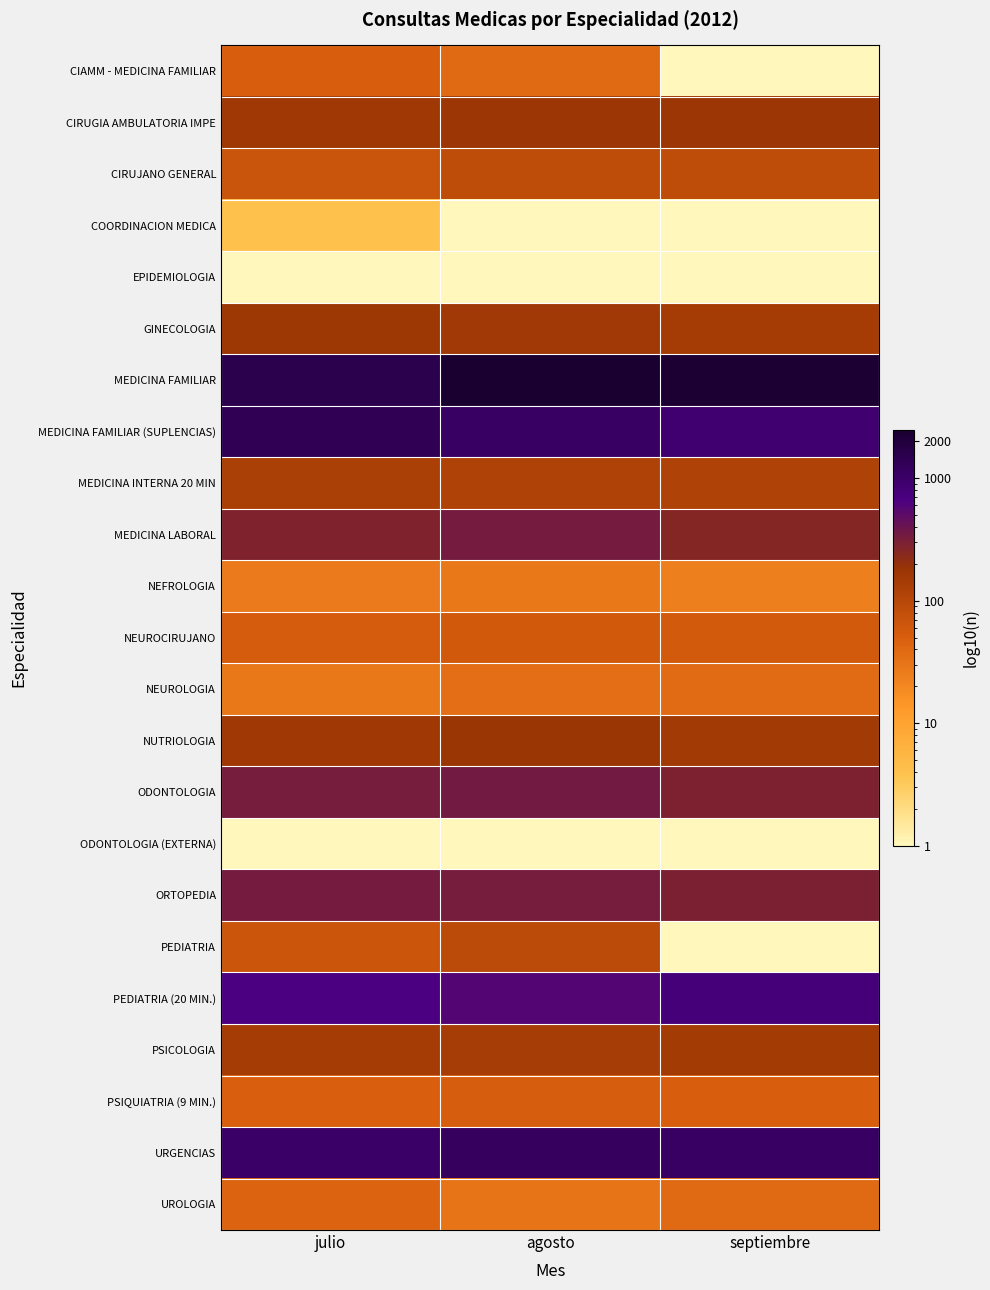

At which category is the sum across all series the highest?

agosto